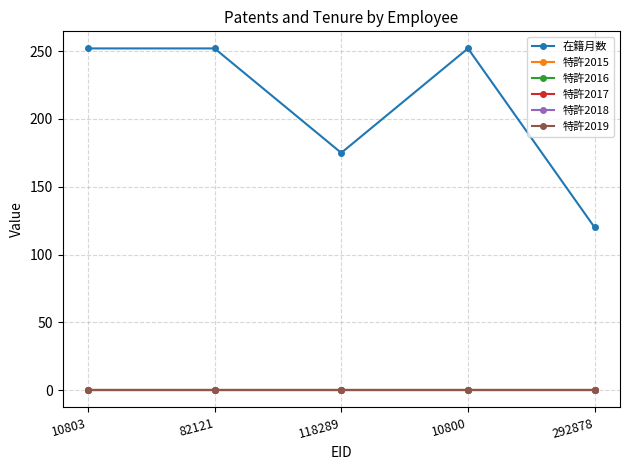

What is the maximum value shown in the chart?

252